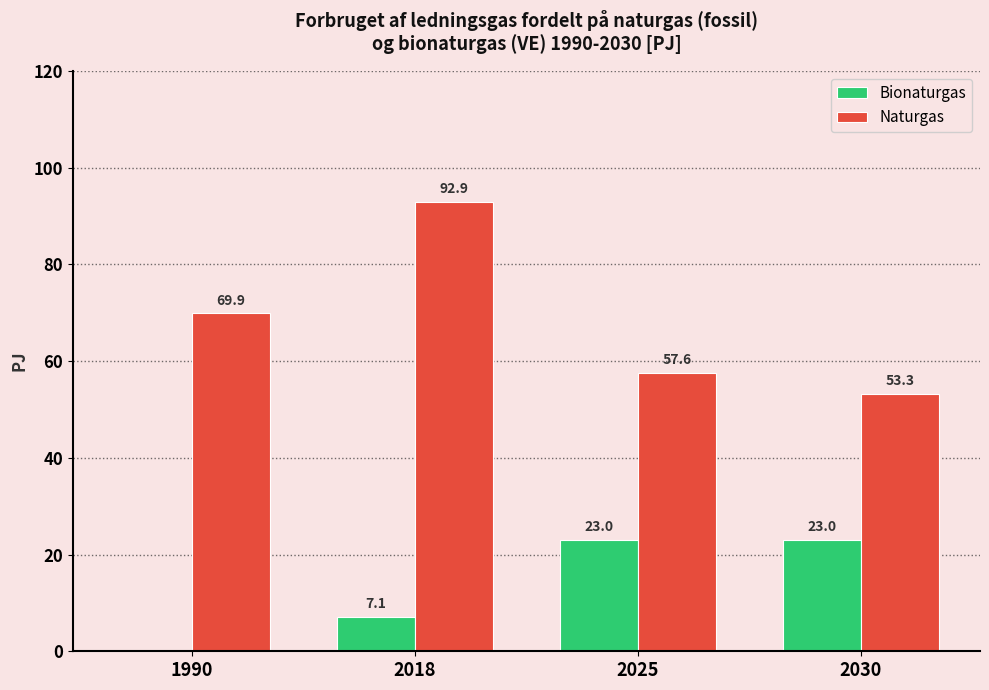

The value of Naturgas at 2018 is 92.9. True or false?

True